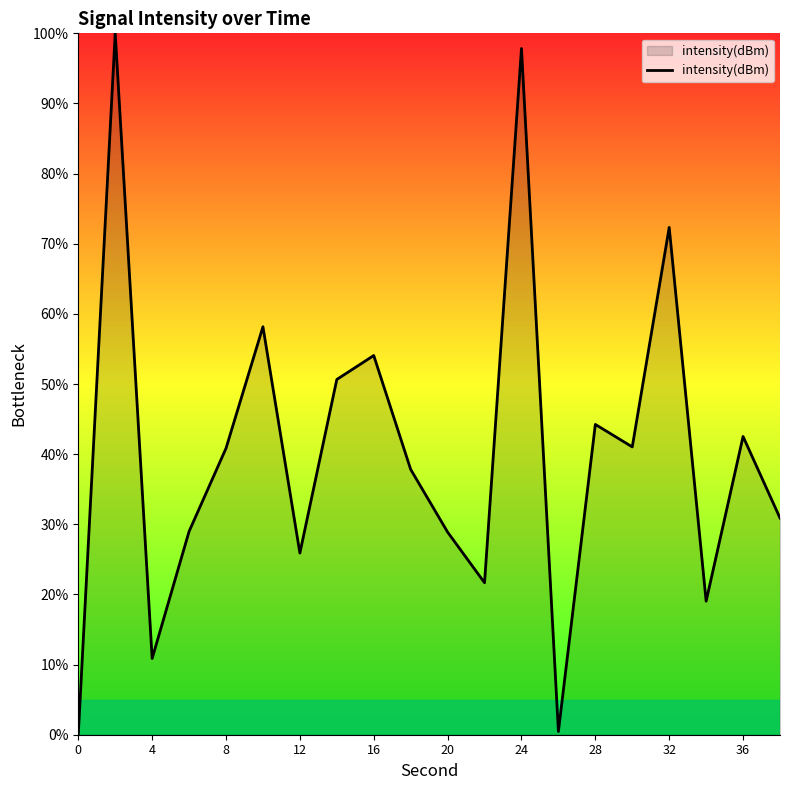

What is the difference between the maximum and minimum values?

100.0